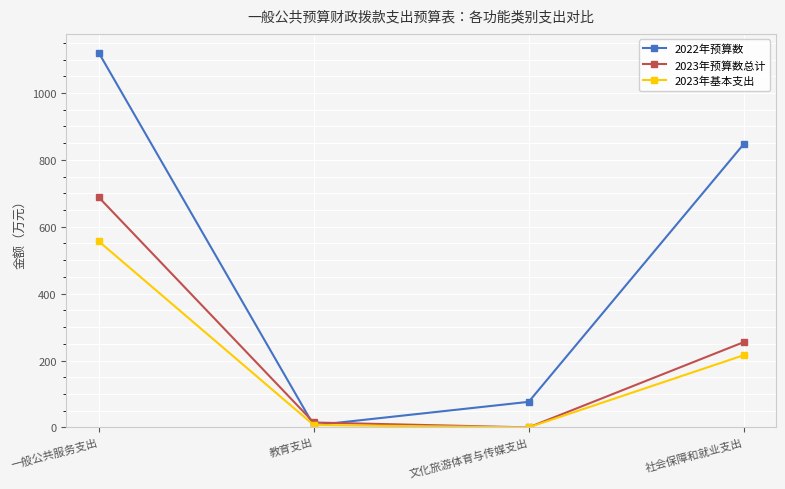

What is the label of the 4th point from the left?

社会保障和就业支出